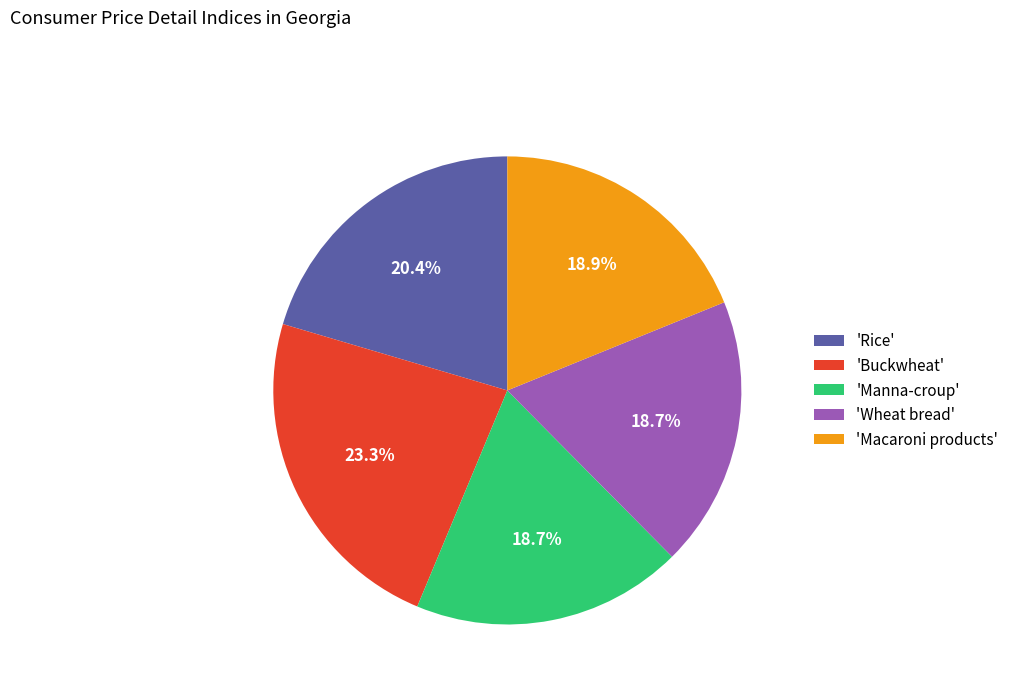

Which has a higher value, 'Wheat bread' or 'Rice'?

'Rice'